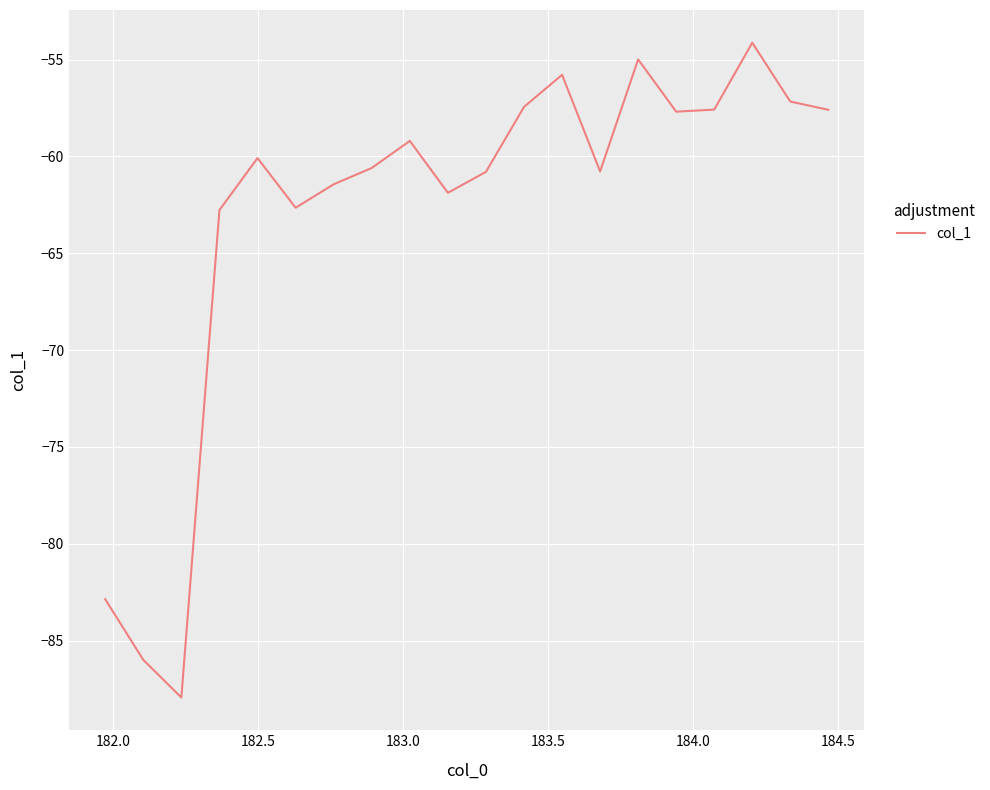

What is the maximum value shown in the chart?

-54.1